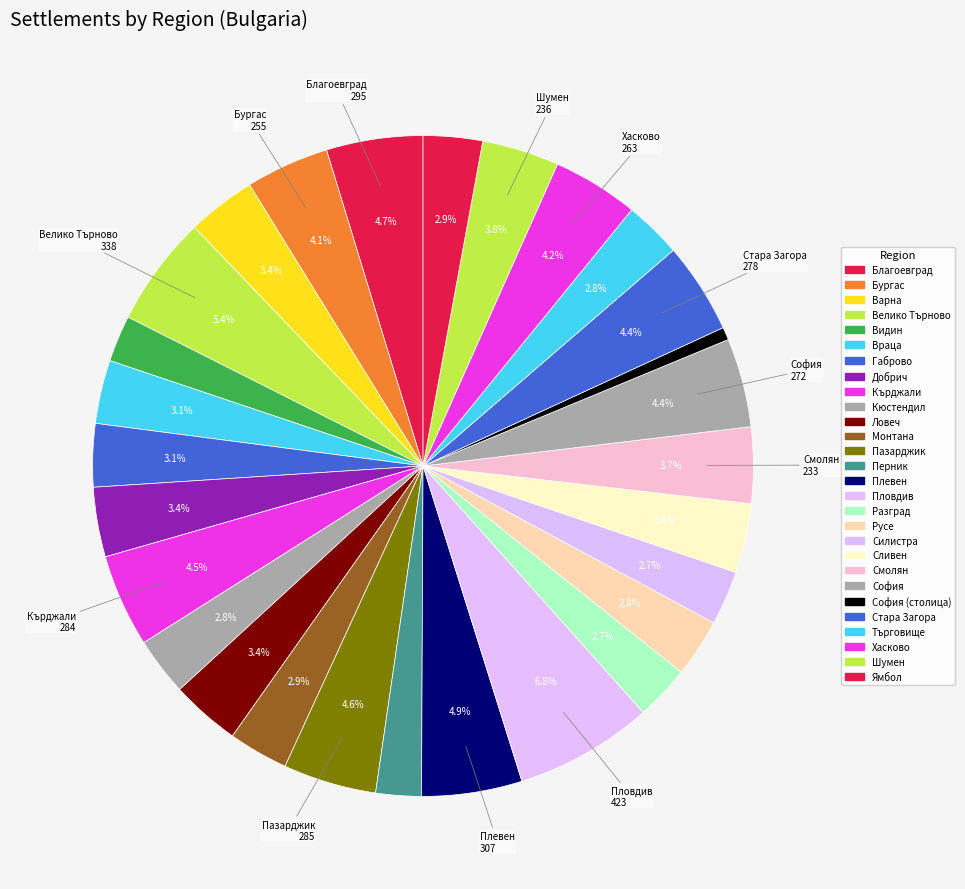

How many segments does this pie chart have?

28